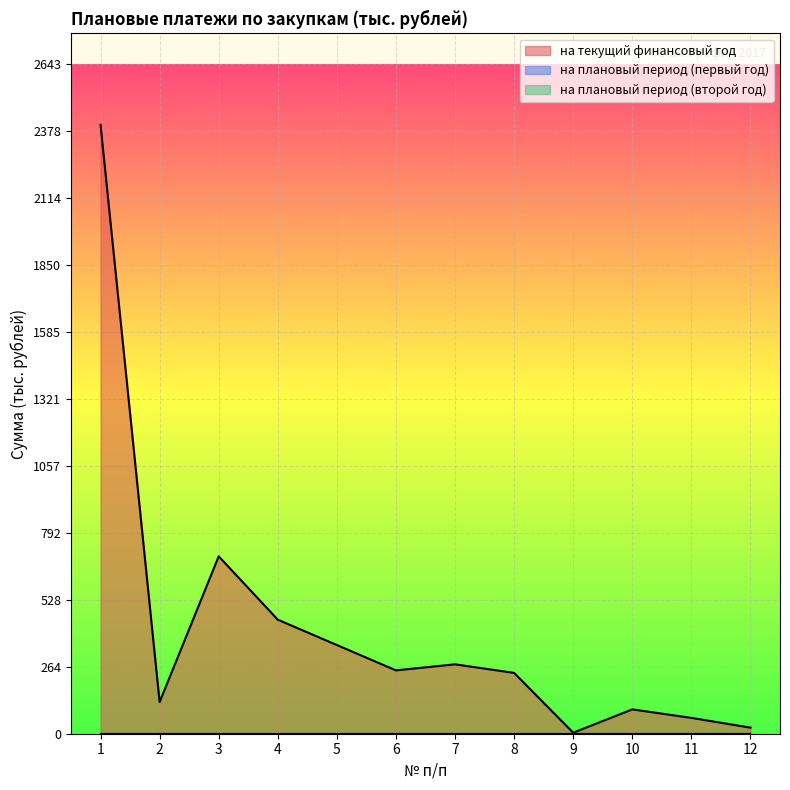

What are all the series names shown in the legend?

на текущий финансовый год, на плановый период (первый год), на плановый период (второй год)